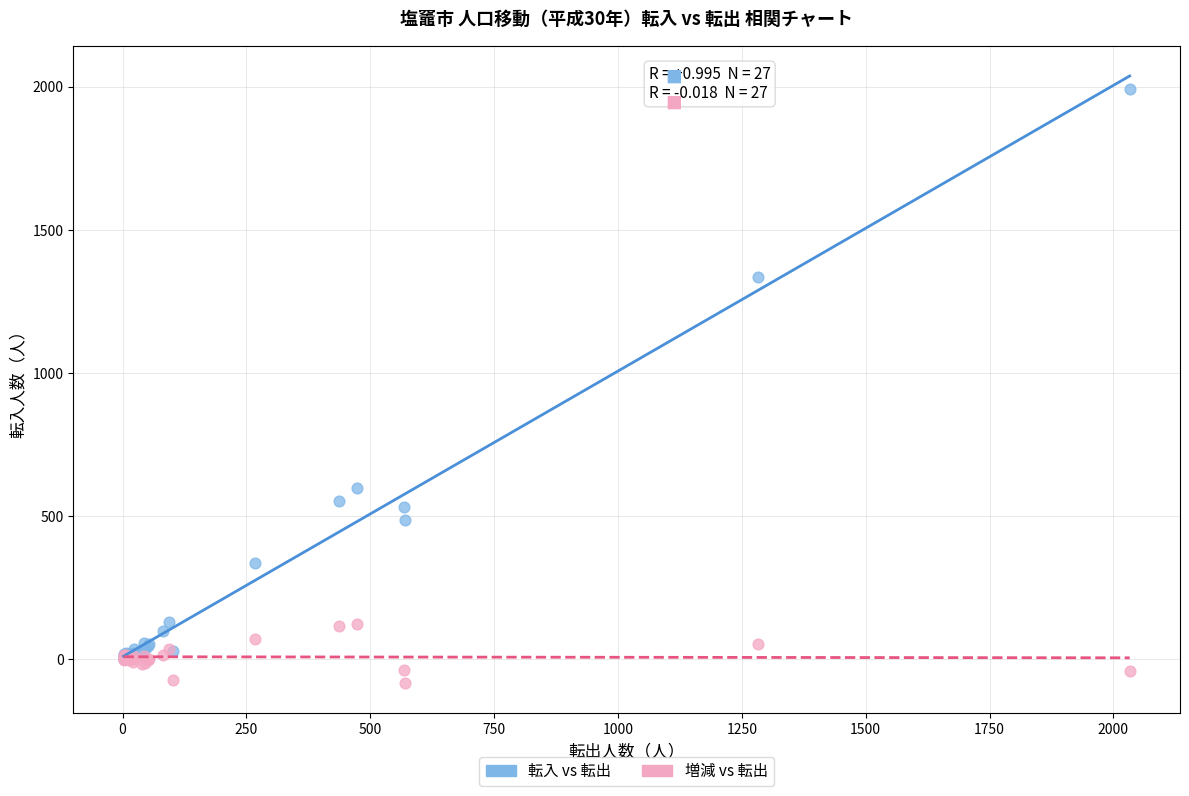

Across all series, what Y value is closest to 953?

597